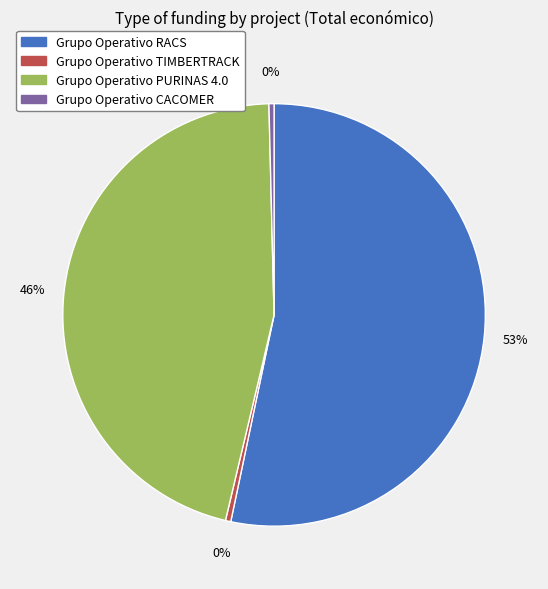

To the nearest percent, what is the combined percentage of Grupo Operativo RACS and Grupo Operativo TIMBERTRACK?

54%